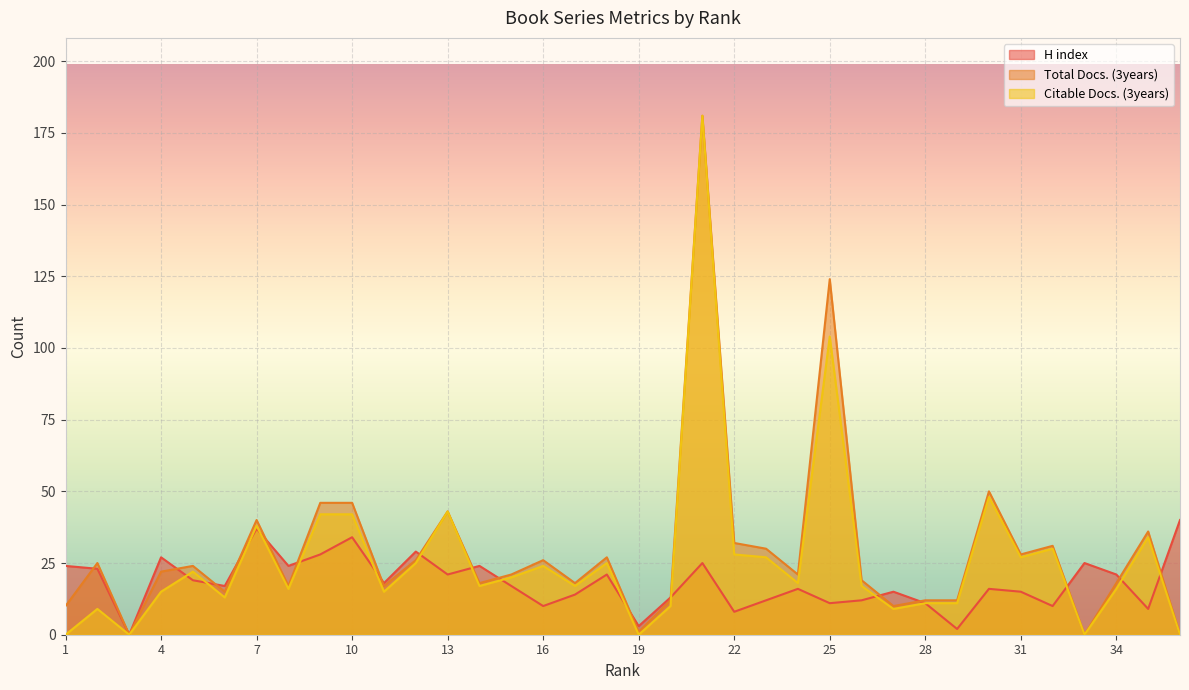

Is the value of Citable Docs. (3years) at 28 greater than the value of Total Docs. (3years) at 2?

No